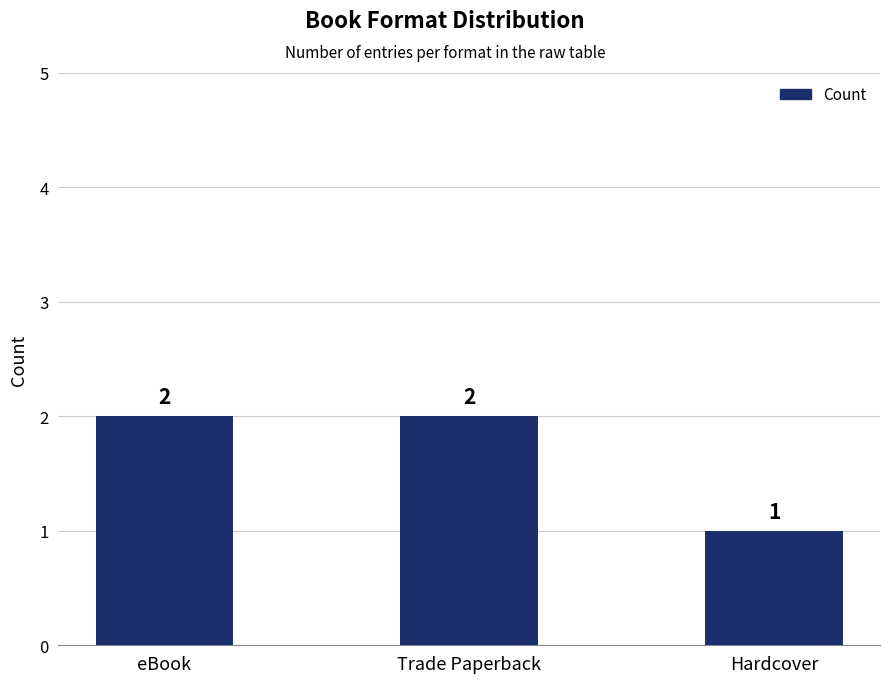

What is the sum of the values at Trade Paperback and eBook?

4